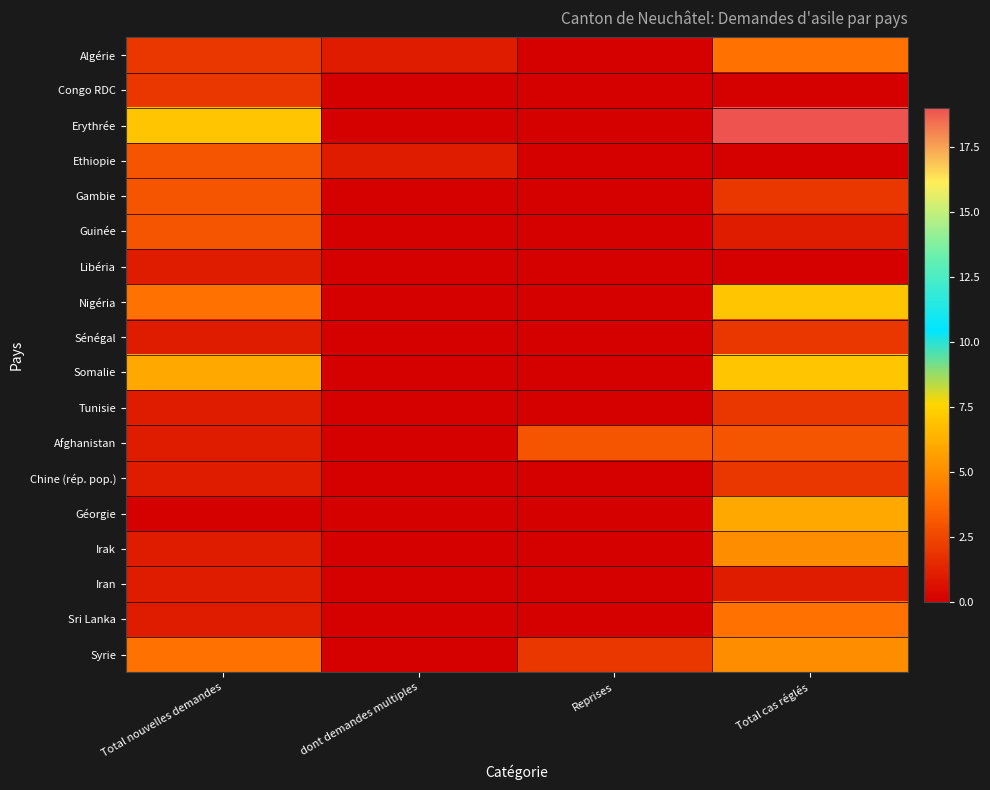

What is the spread (max minus min) of values at Total cas réglés?

19